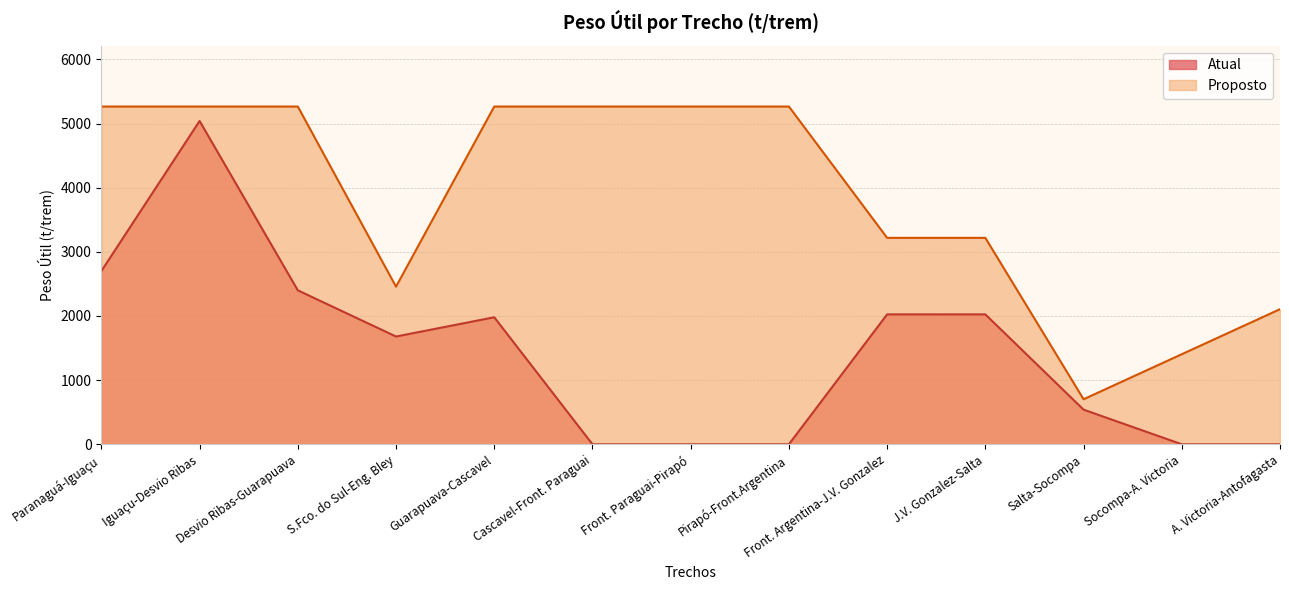

True or false: Proposto and Atual intersect in this chart.

False